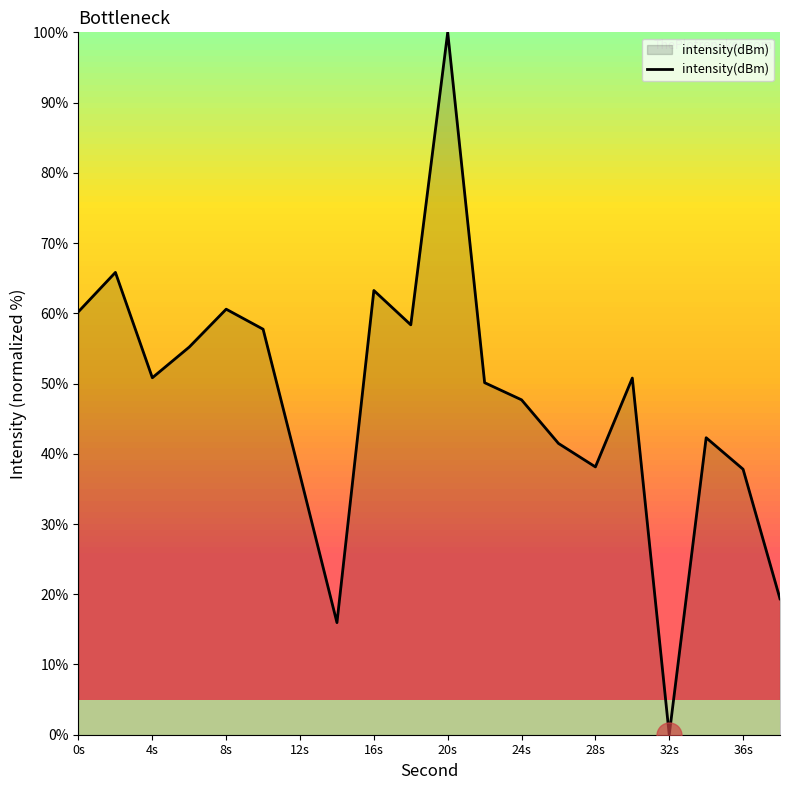

What is the difference between the maximum and minimum values?

100.0